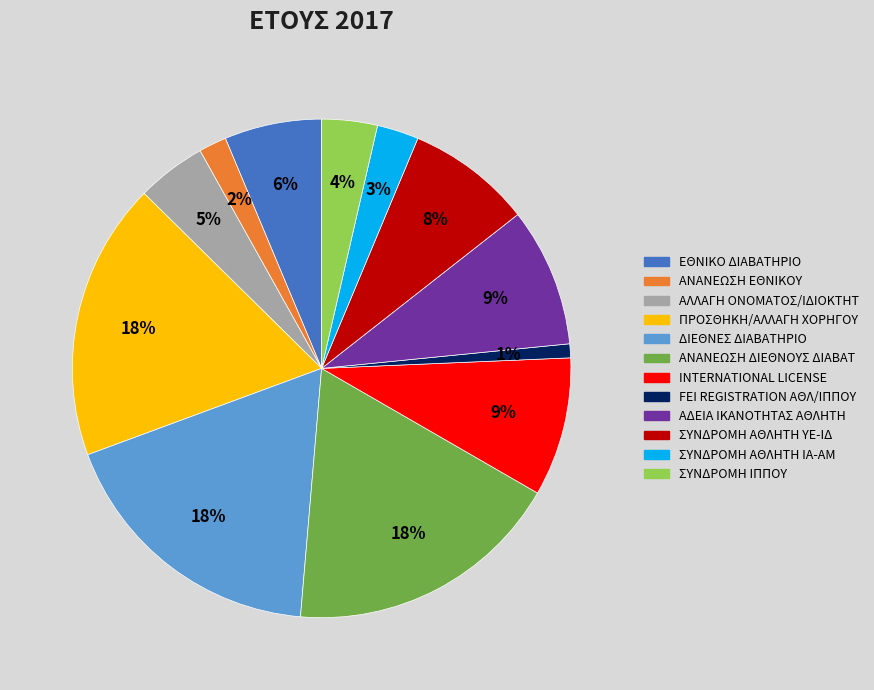

Is the sum of ΔΙΕΘΝΕΣ ΔΙΑΒΑΤΗΡΙΟ and ΑΛΛΑΓΗ ΟΝΟΜΑΤΟΣ/ΙΔΙΟΚΤΗΤ greater than half?

No